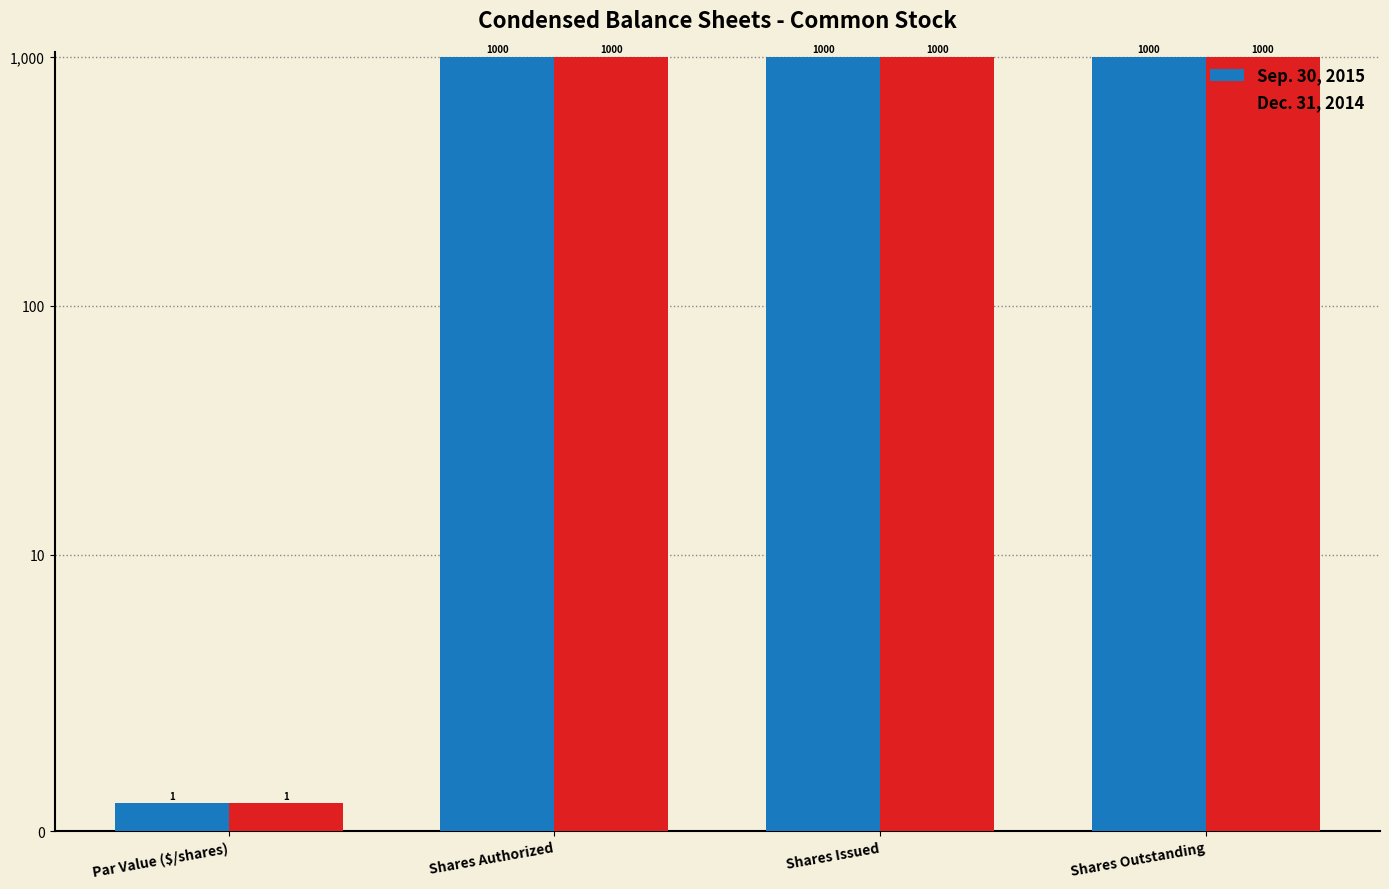

How many bars are there in total?

8